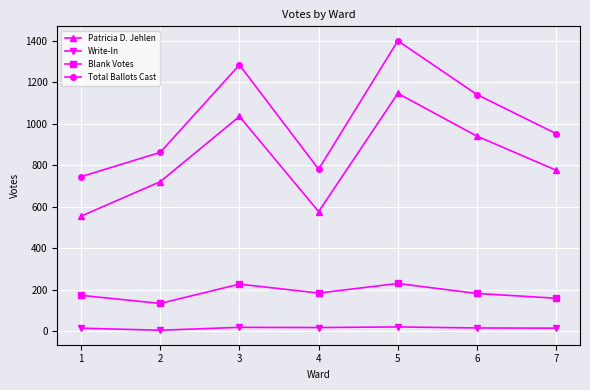

The Patricia D. Jehlen series shows 1489 at 3. True or false?

False